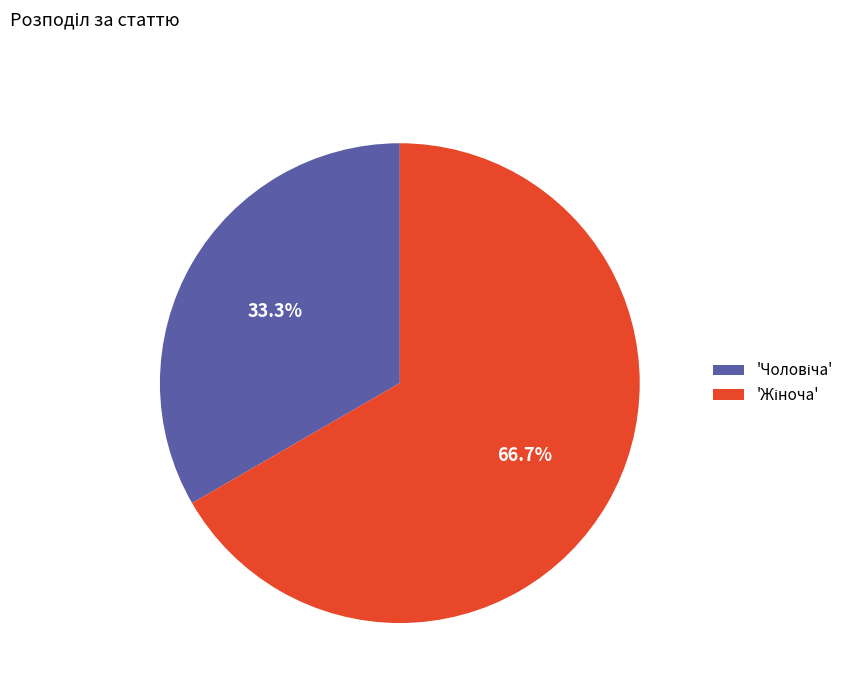

Is there a majority slice in this chart?

Yes